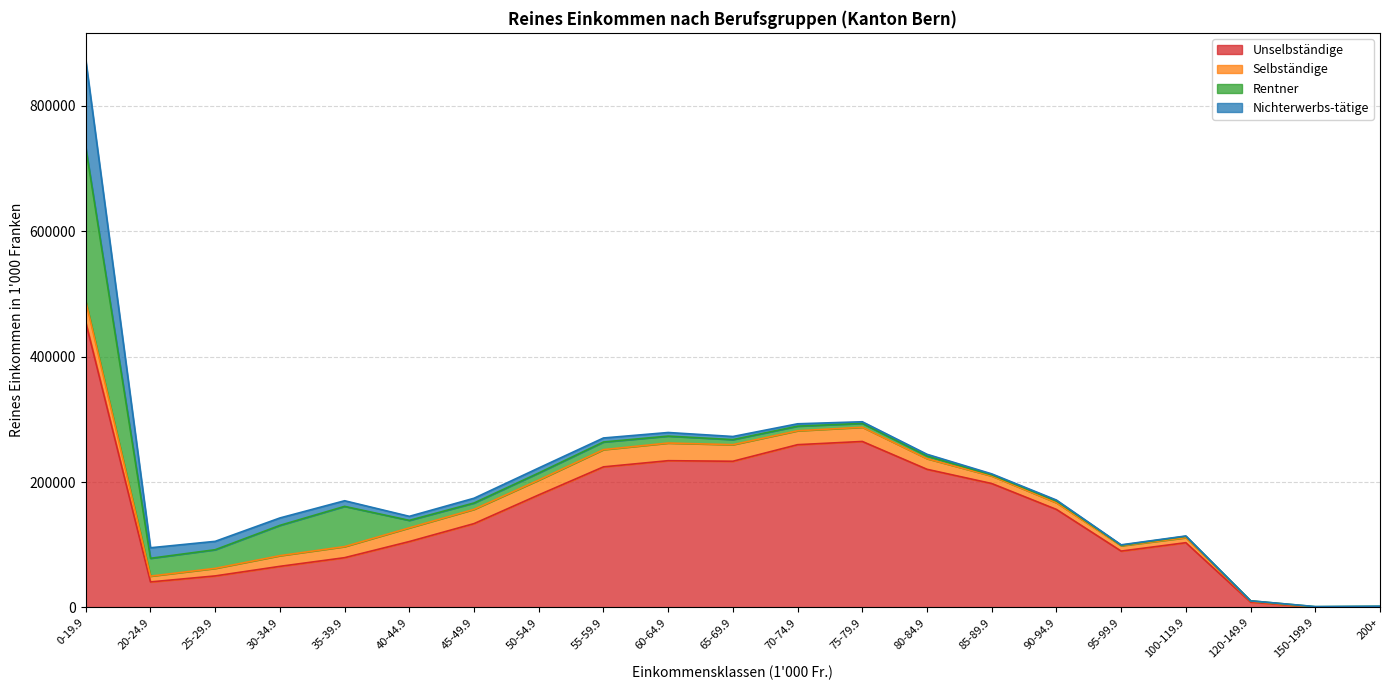

The Rentner series shows 5336.8 at 65-69.9. True or false?

False